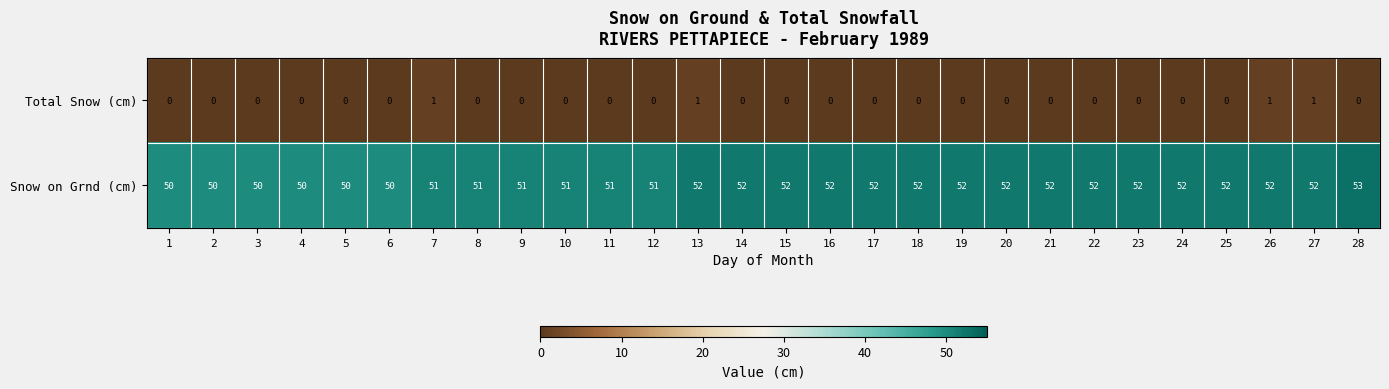

What is the spread (max minus min) of values at 2?

50